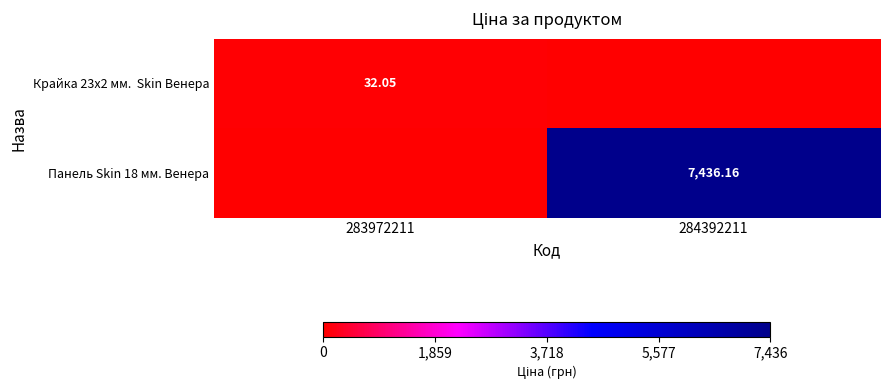

At which label is Панель Skin 18 мм. Венера closest to 3718?

283972211